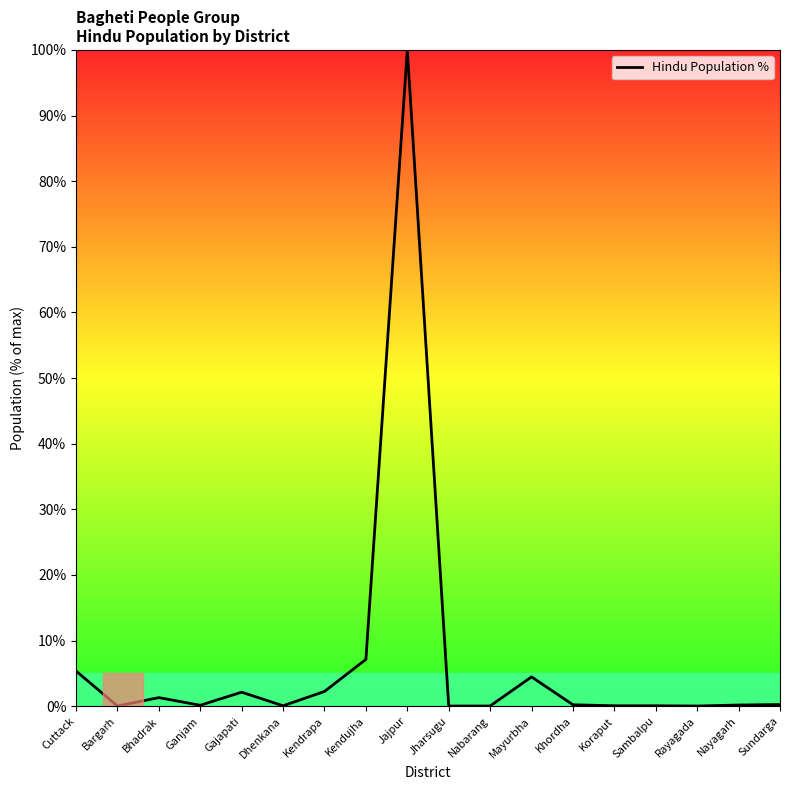

Which category has the highest value across all series?

Jajpur